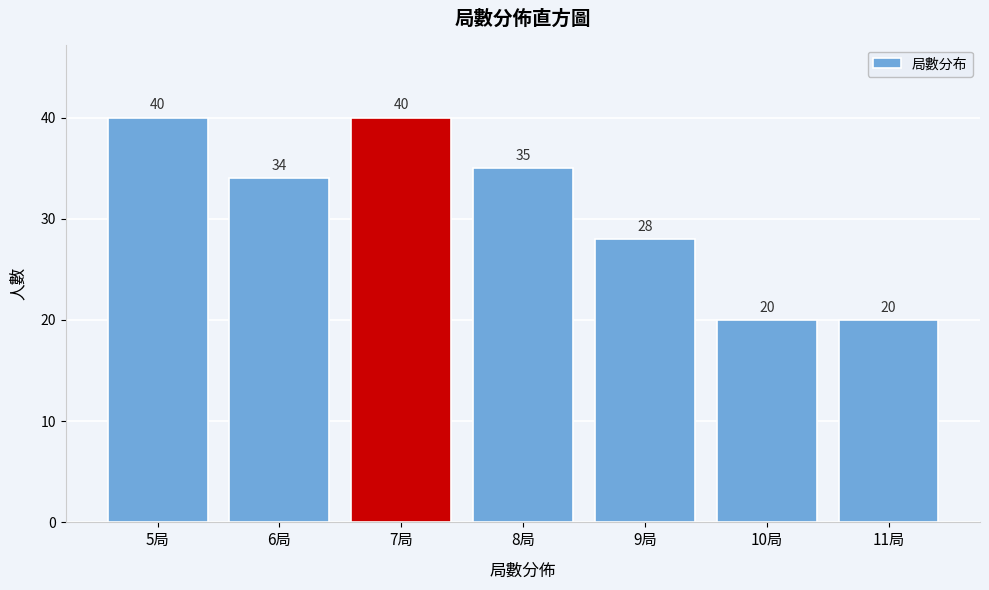

Reading left to right, transcribe all the data shown in this chart.

5局=40	6局=34	7局=40	8局=35	9局=28	10局=20	11局=20